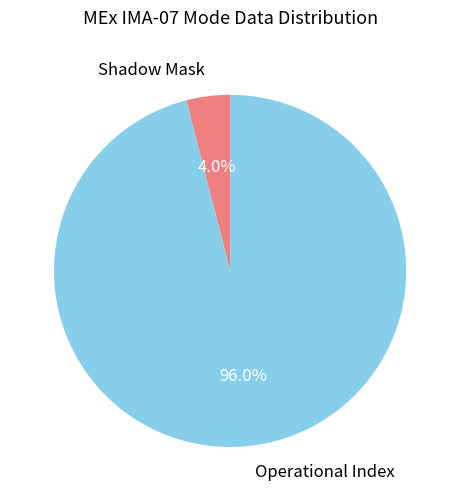

To the nearest percent, what portion does Shadow Mask represent?

4%